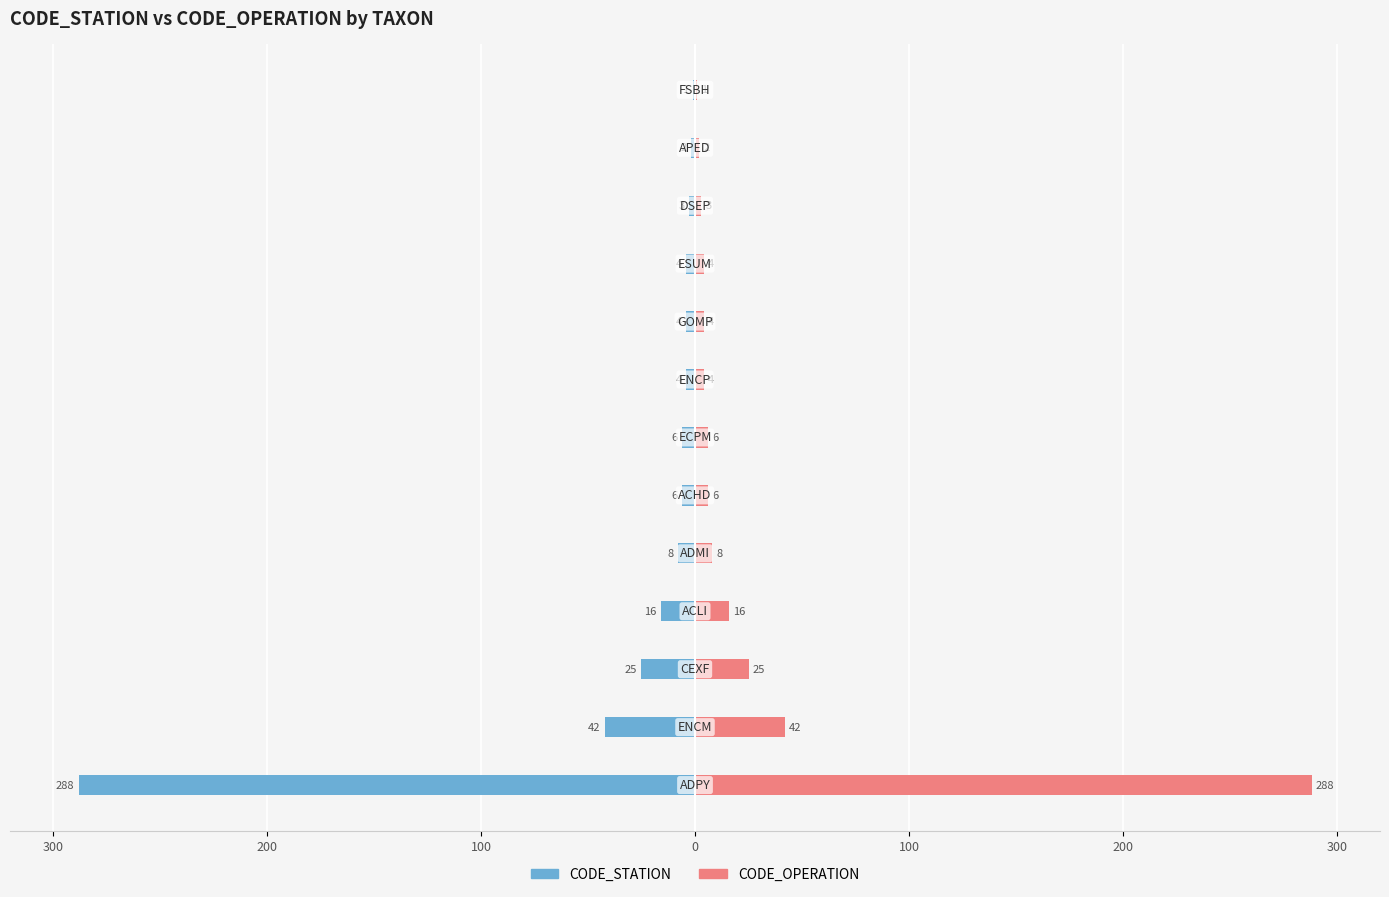

How many data points in CODE_STATION are above -6?

6